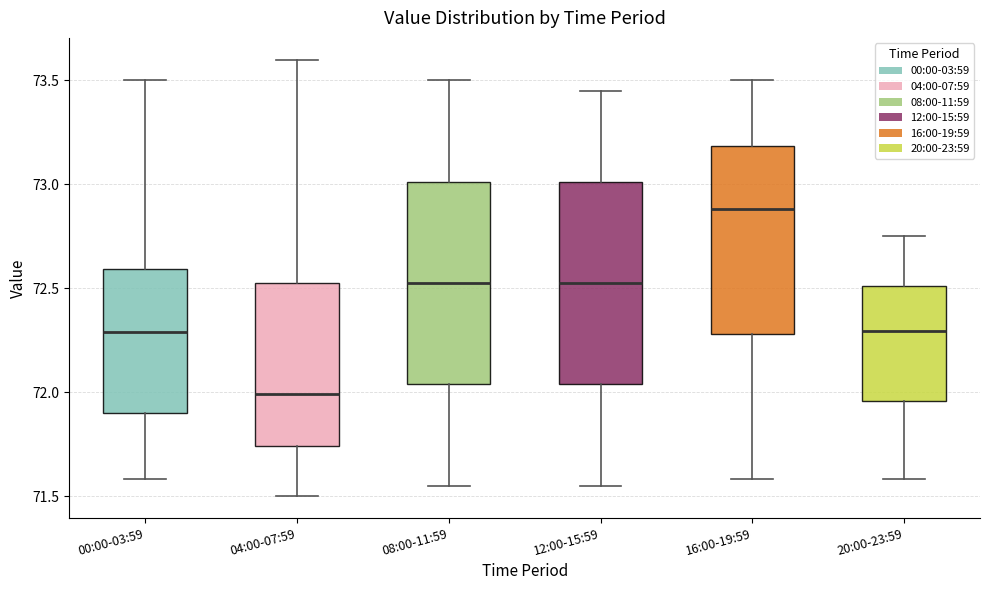

Reading left to right, transcribe this box plot: for each box, give where its median line is, the range the box spans, and where its two whiskers end, as read against the y-axis. The values are not printed on the chart, so give them approximately, as read against the axis.

00:00-03:59: median 72.30, box 71.90 to 72.60, whiskers 71.60 to 73.50
04:00-07:59: median 72.00, box 71.75 to 72.55, whiskers 71.50 to 73.60
08:00-11:59: median 72.55, box 72.05 to 73.00, whiskers 71.55 to 73.50
12:00-15:59: median 72.55, box 72.05 to 73.00, whiskers 71.55 to 73.45
16:00-19:59: median 72.90, box 72.30 to 73.20, whiskers 71.60 to 73.50
20:00-23:59: median 72.30, box 71.95 to 72.50, whiskers 71.60 to 72.75